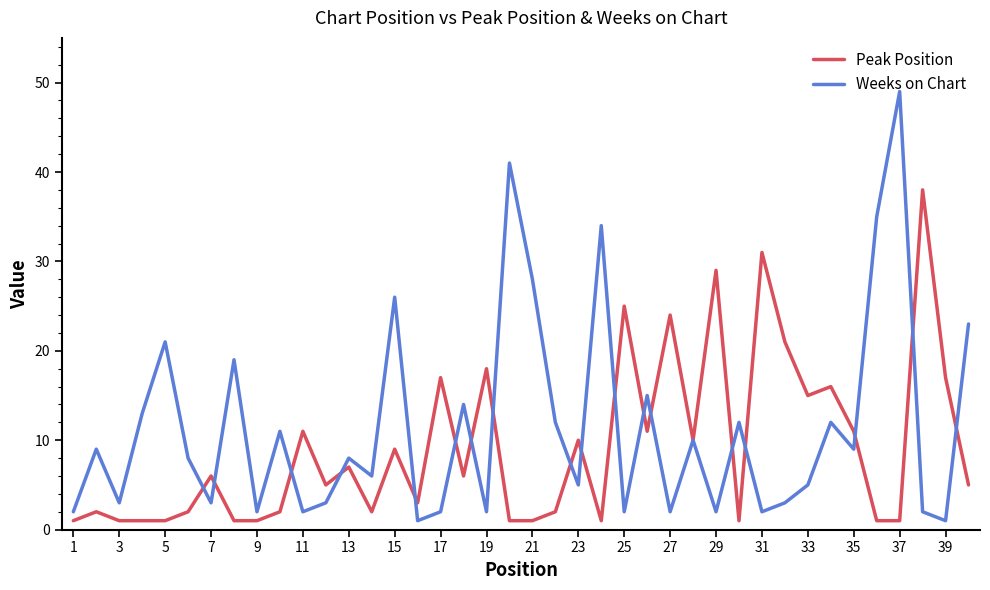

Rank the series by their maximum value, from highest to lowest.

Weeks on Chart, Peak Position